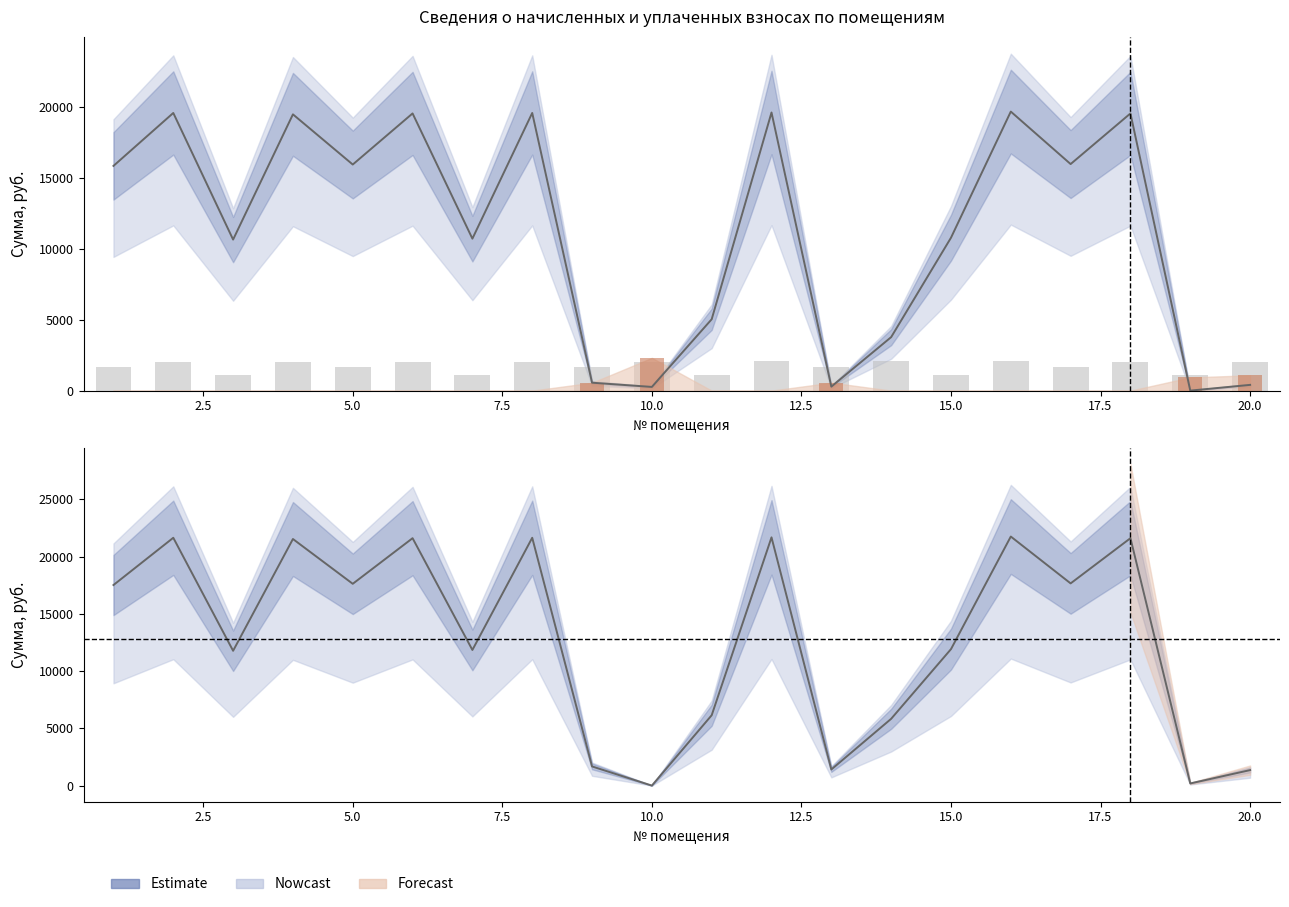

What is the difference between the highest and lowest values at 16?

17655.8